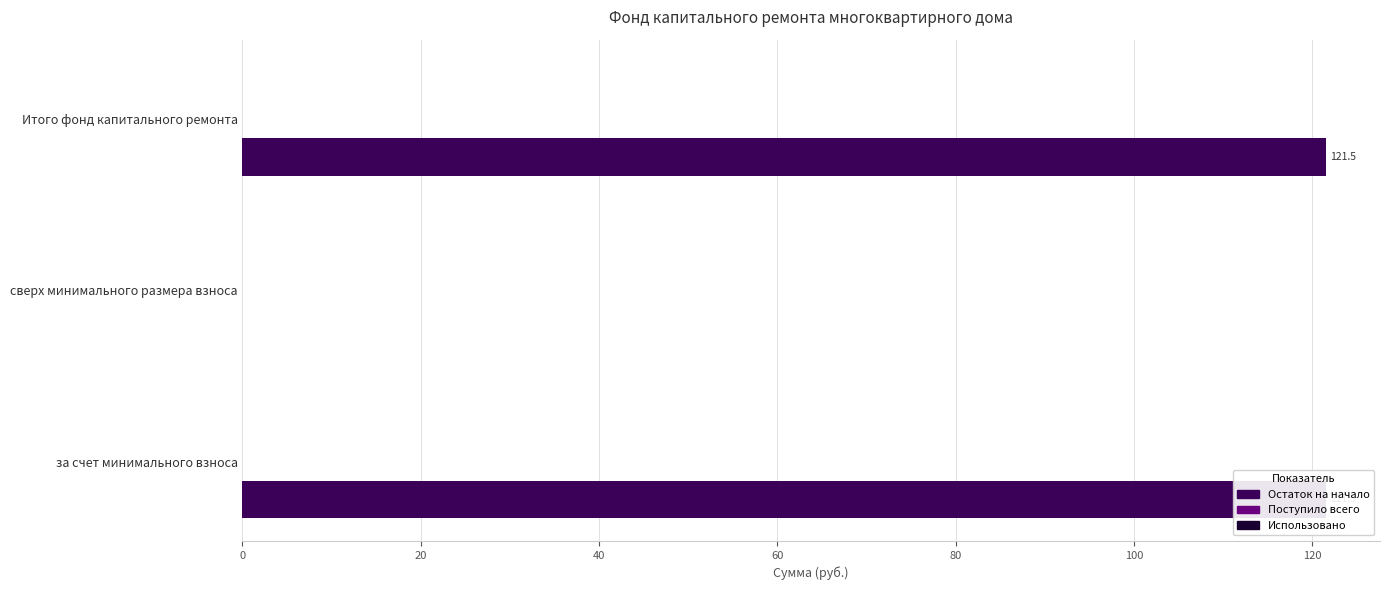

How many categories are shown in the chart?

3